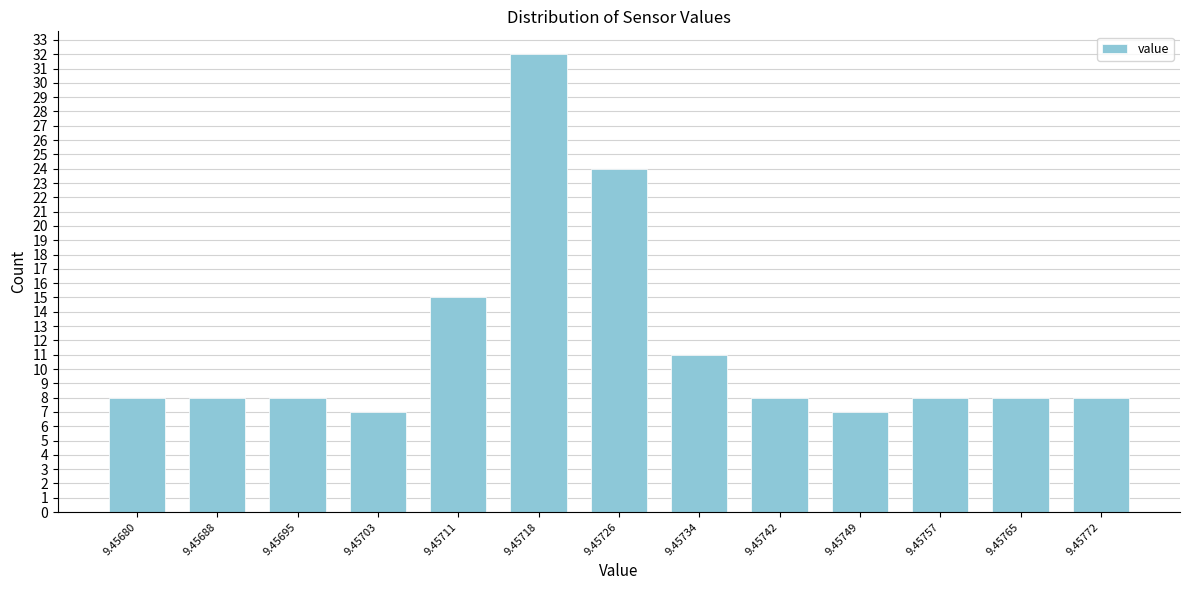

Reading left to right, transcribe all the data shown in this chart.

8	8	8	7	15	32	24	11	8	7	8	8	8